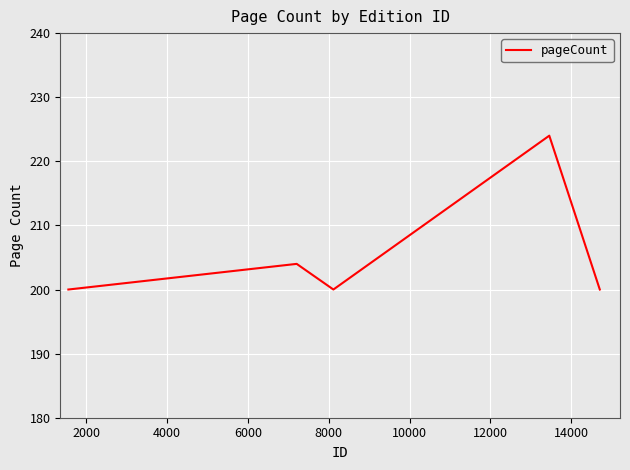

How many interior local valleys (lower than both neighbors) does the data have?

1